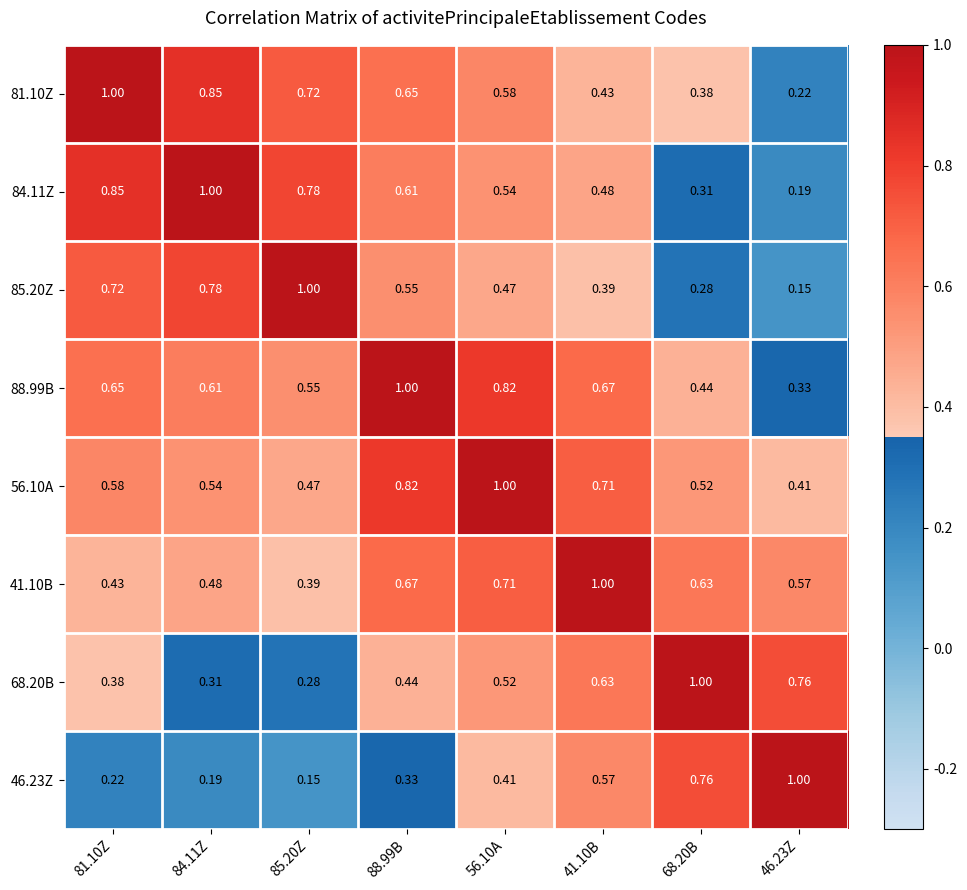

Is the value of 85.20Z at 81.10Z greater than the value of 84.11Z at 81.10Z?

No